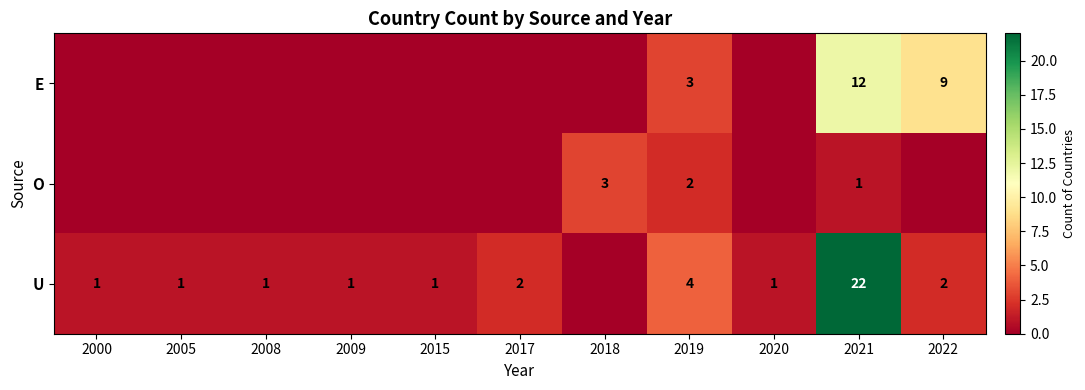

The E series shows 15 at 2022. True or false?

False